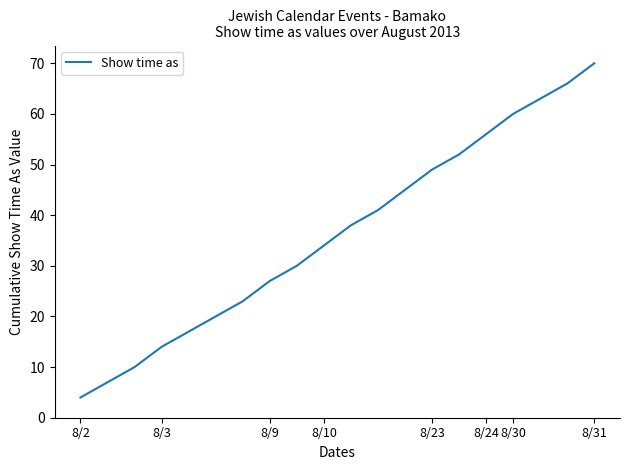

What is the maximum value shown in the chart?

70